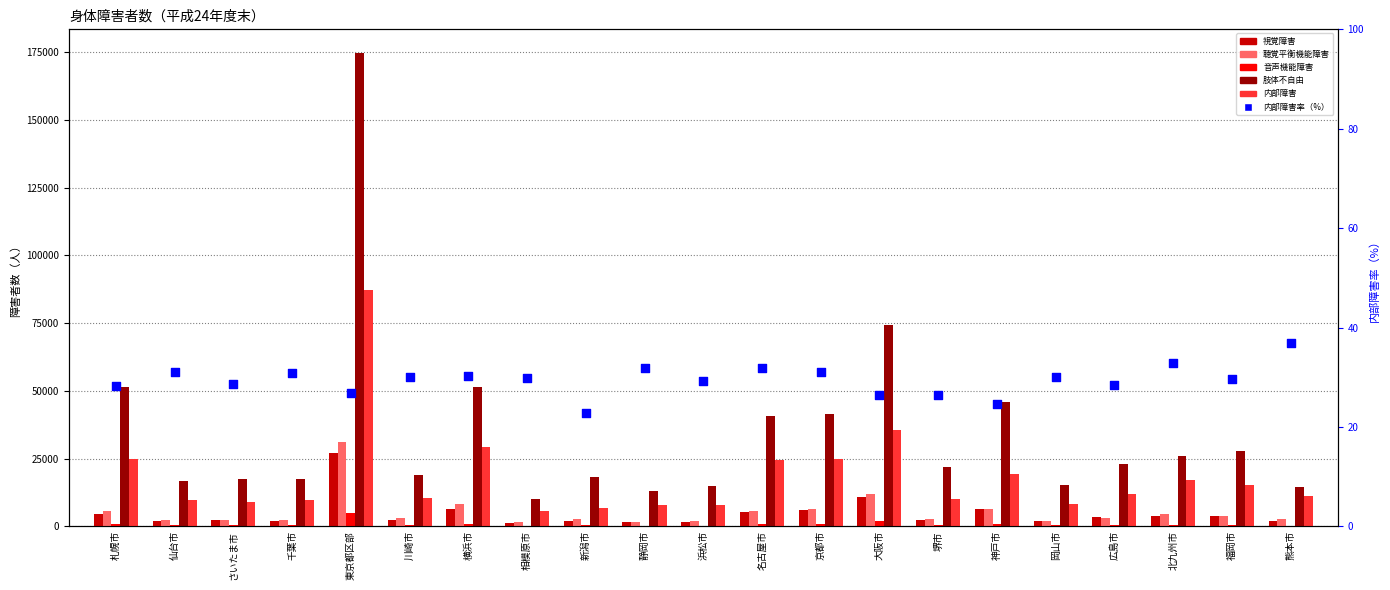

Which series reaches the minimum Y coordinate?

内部障害率（%）